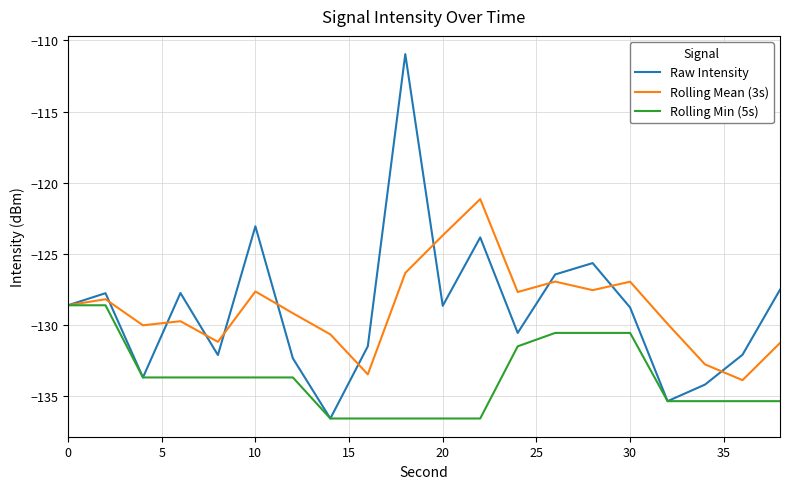

List the series in order of their peak value, highest first.

Raw Intensity, Rolling Mean (3s), Rolling Min (5s)